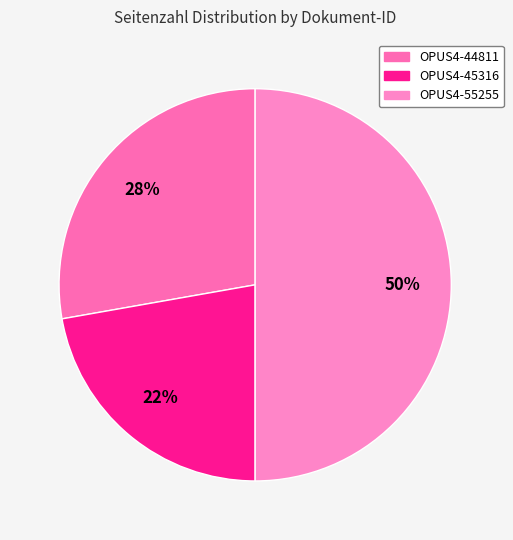

To the nearest percent, what is the average slice percentage?

33%